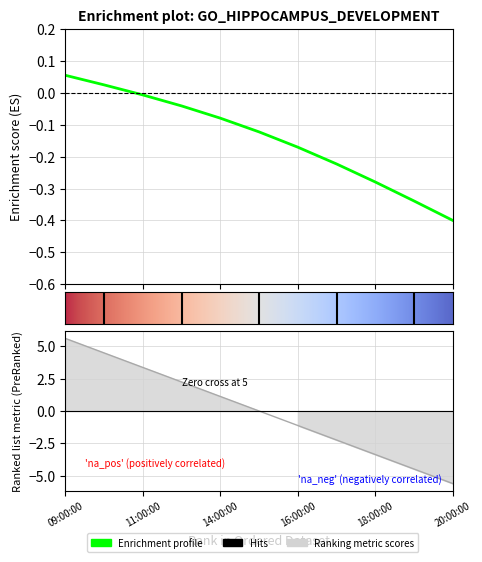

True or false: the data shows -5.6 at 20:00:00.

True